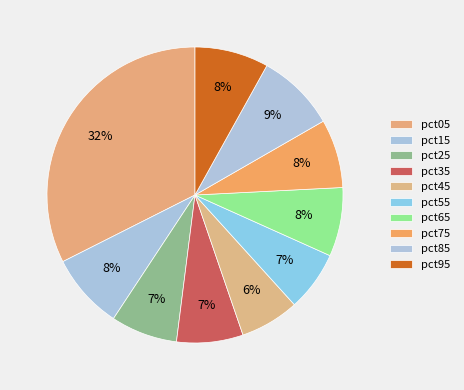

Is the sum of pct95 and pct35 greater than half?

No